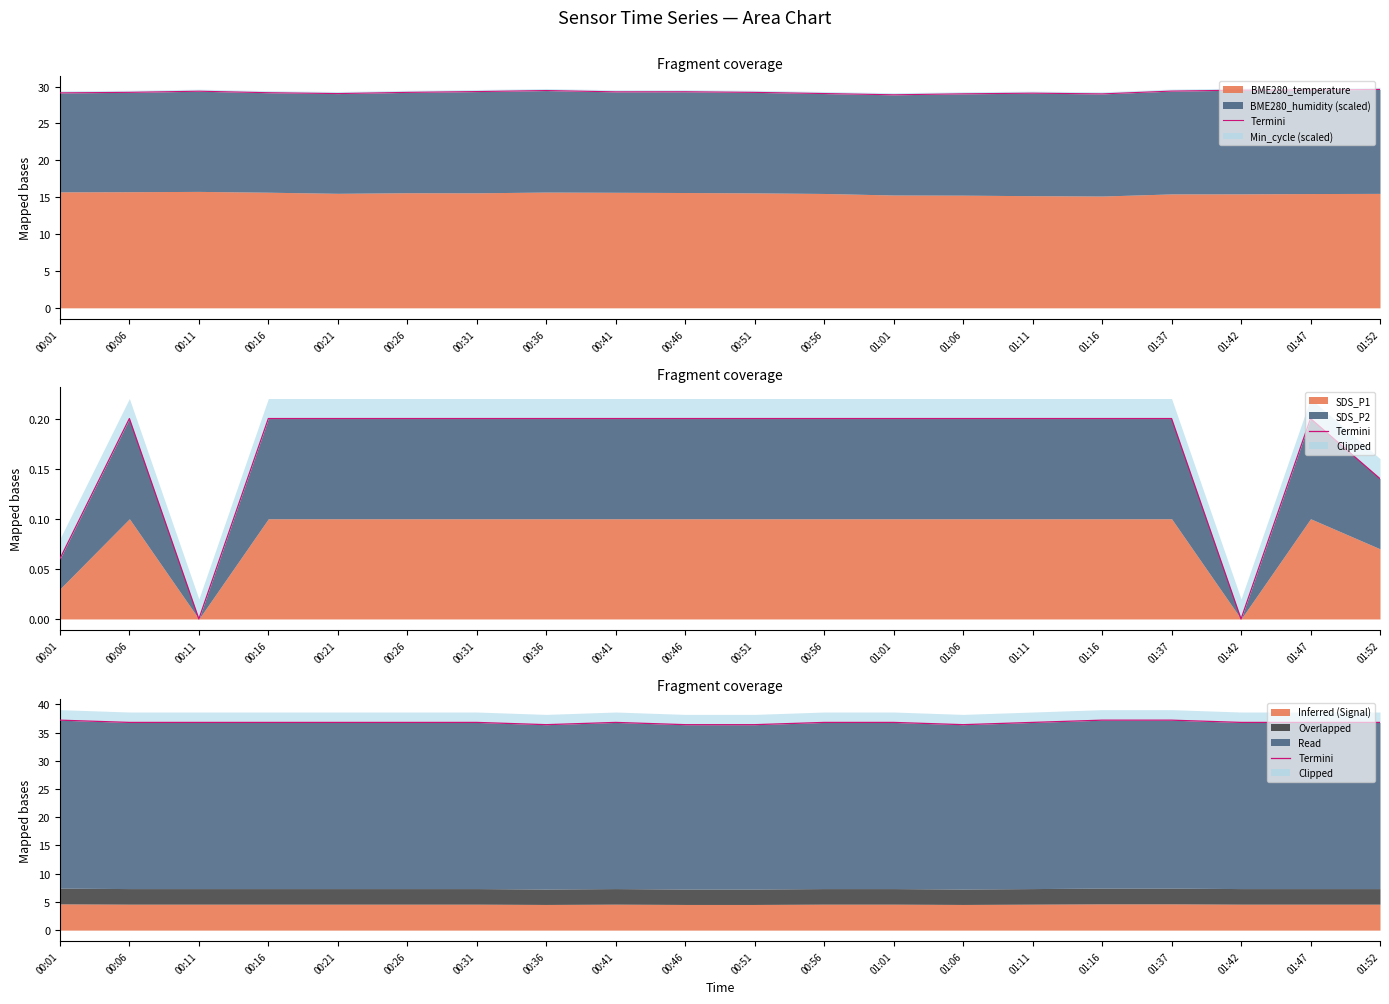

Reading left to right, list all the values displayed in this chart.

37.2	36.8	36.8	36.8	36.8	36.8	36.8	36.4	36.8	36.4	36.4	36.8	36.8	36.4	36.8	37.2	37.2	36.8	36.8	36.8